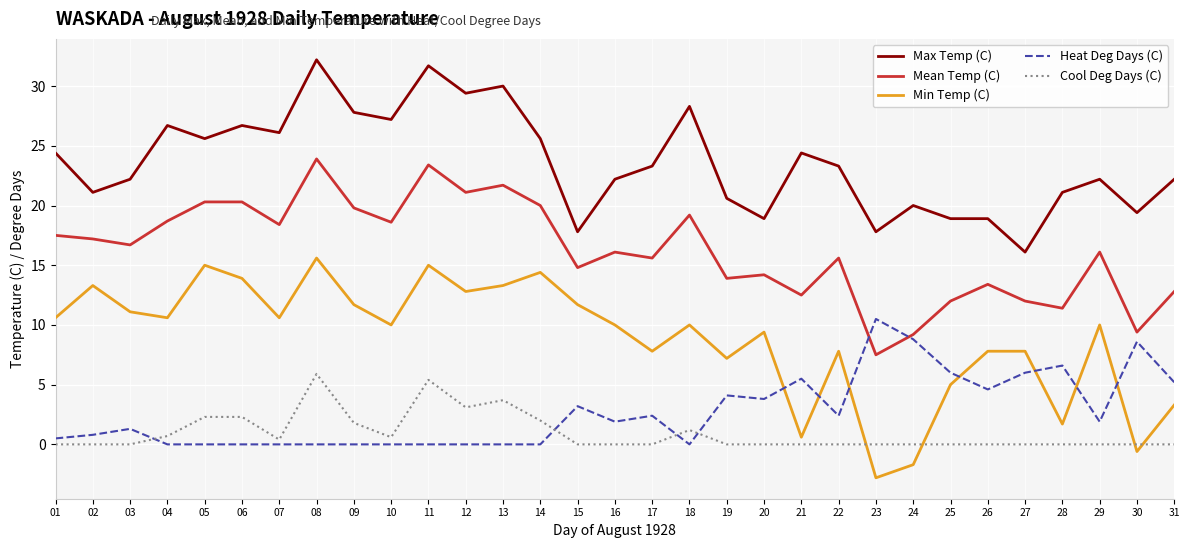

What is the spread (max minus min) of values at 20?

18.9